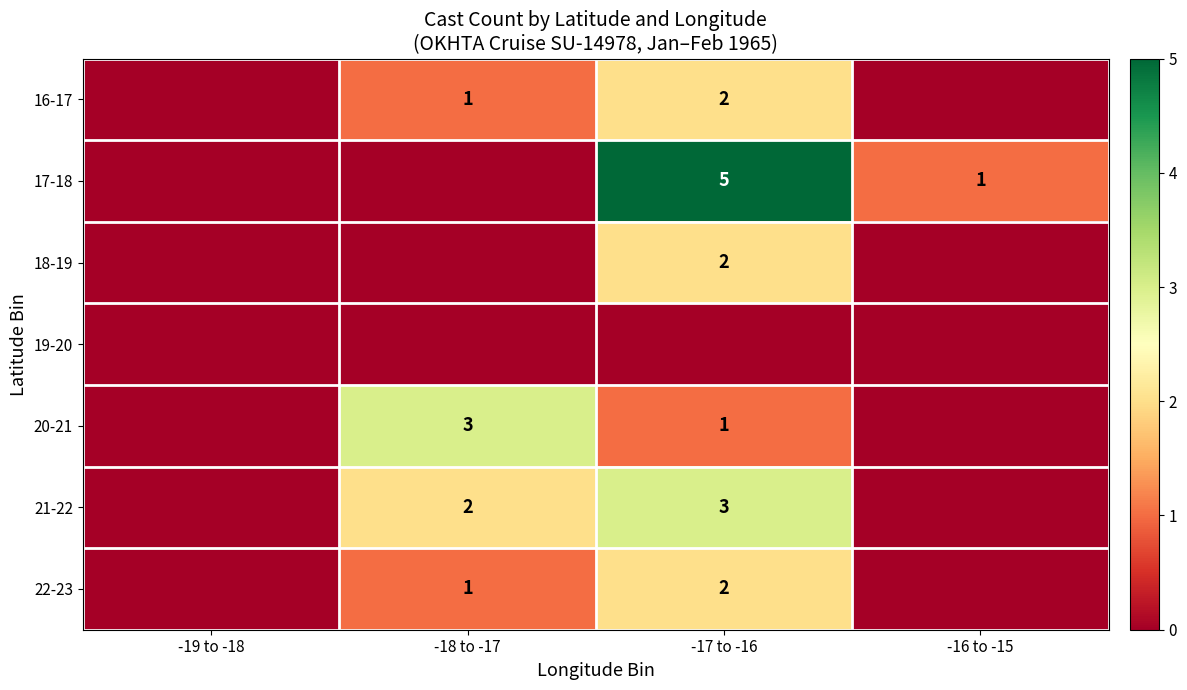

At which category is the sum across all series the highest?

-17 to -16